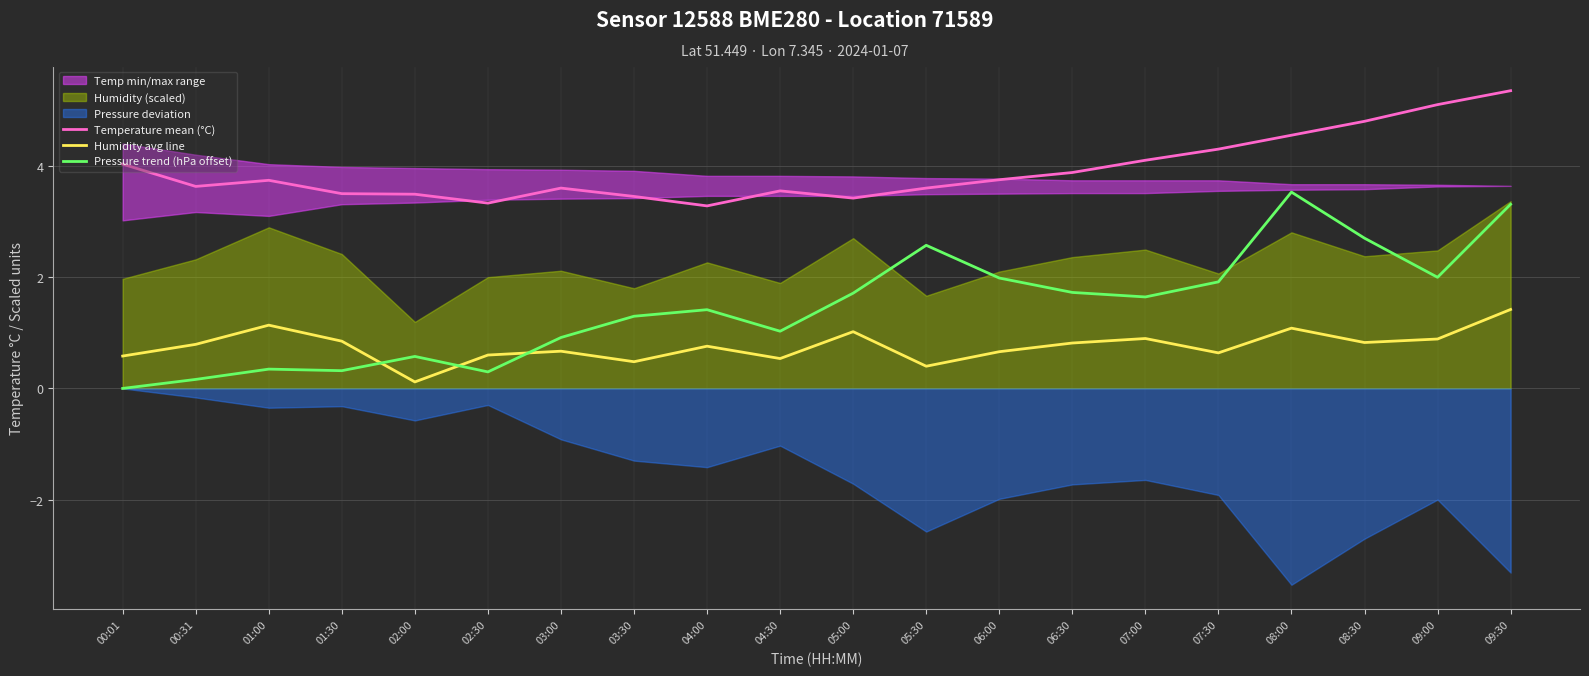

Which series has the largest total across all categories?

Temperature mean (°C)